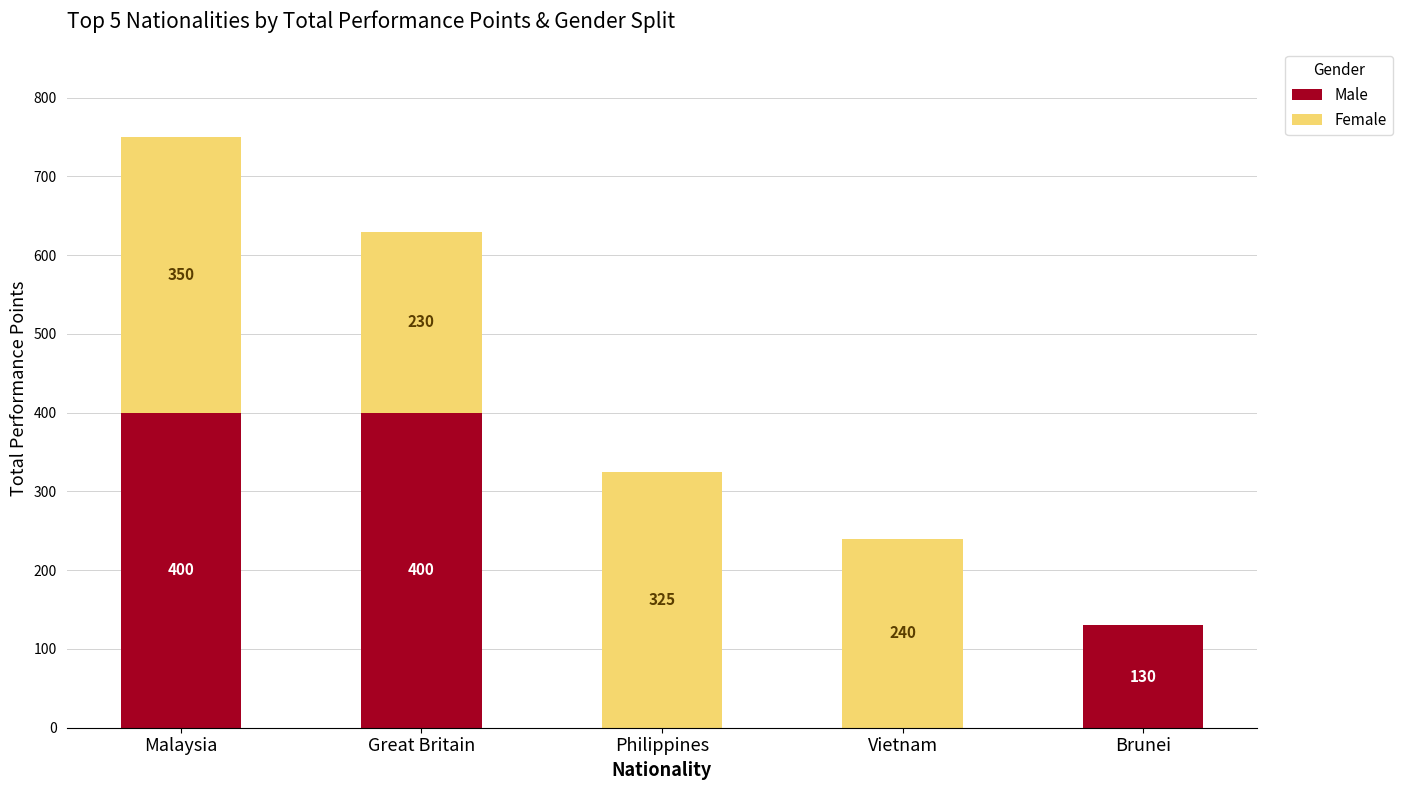

What is the total value across all series at Vietnam?

240